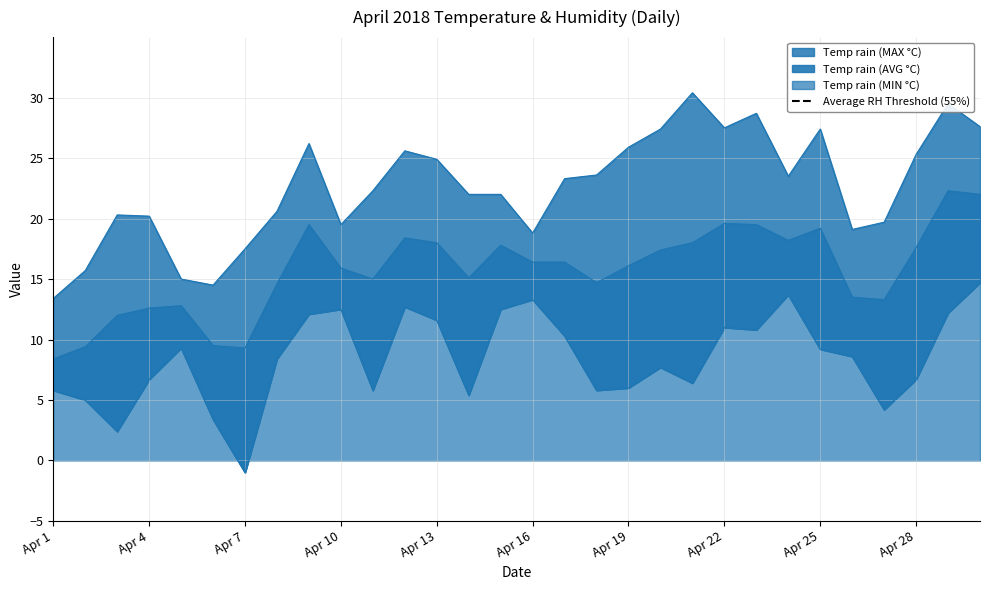

Reading right to left, extract all data points from this chart.

Temp rain (AVG °C): Apr 30=22.0	Apr 29=22.3	Apr 28=17.6	Apr 27=13.3	Apr 26=13.5	Apr 25=19.2	Apr 24=18.2	Apr 23=19.5	Apr 22=19.6	Apr 21=18.0	Apr 20=17.4	Apr 19=16.1	Apr 18=14.7	Apr 17=16.4	Apr 16=16.4	Apr 15=17.8	Apr 14=15.1	Apr 13=18.0	Apr 12=18.4	Apr 11=15.0	Apr 10=15.9	Apr 9=19.5	Apr 8=14.6	Apr 7=9.3	Apr 6=9.5	Apr 5=12.8	Apr 4=12.6	Apr 3=12.0	Apr 2=9.4	Apr 1=8.4
Temp rain (MAX °C): Apr 30=27.6	Apr 29=29.5	Apr 28=25.3	Apr 27=19.7	Apr 26=19.1	Apr 25=27.4	Apr 24=23.5	Apr 23=28.7	Apr 22=27.5	Apr 21=30.4	Apr 20=27.4	Apr 19=25.9	Apr 18=23.6	Apr 17=23.3	Apr 16=18.8	Apr 15=22.0	Apr 14=22.0	Apr 13=24.9	Apr 12=25.6	Apr 11=22.3	Apr 10=19.5	Apr 9=26.2	Apr 8=20.6	Apr 7=17.5	Apr 6=14.5	Apr 5=15.0	Apr 4=20.2	Apr 3=20.3	Apr 2=15.7	Apr 1=13.4
Temp rain (MIN °C): Apr 30=14.7	Apr 29=12.2	Apr 28=6.7	Apr 27=4.2	Apr 26=8.6	Apr 25=9.2	Apr 24=13.7	Apr 23=10.8	Apr 22=11.0	Apr 21=6.4	Apr 20=7.7	Apr 19=6.0	Apr 18=5.8	Apr 17=10.3	Apr 16=13.3	Apr 15=12.5	Apr 14=5.4	Apr 13=11.6	Apr 12=12.7	Apr 11=5.8	Apr 10=12.5	Apr 9=12.1	Apr 8=8.4	Apr 7=-1.0	Apr 6=3.4	Apr 5=9.3	Apr 4=6.7	Apr 3=2.4	Apr 2=5.0	Apr 1=5.8